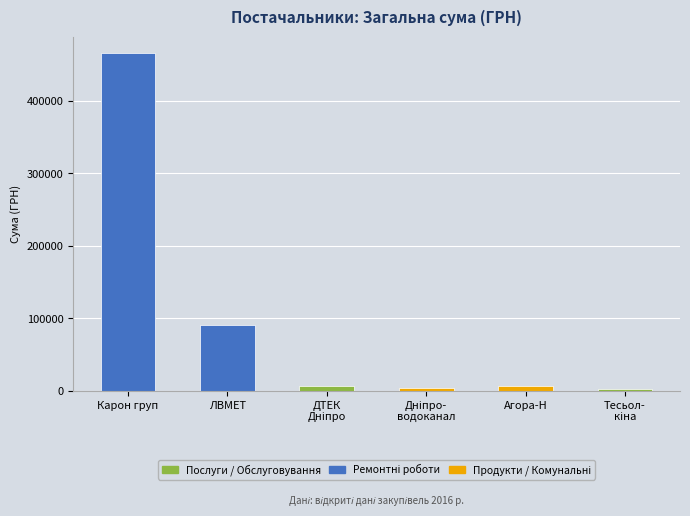

How many categories are shown in the chart?

6